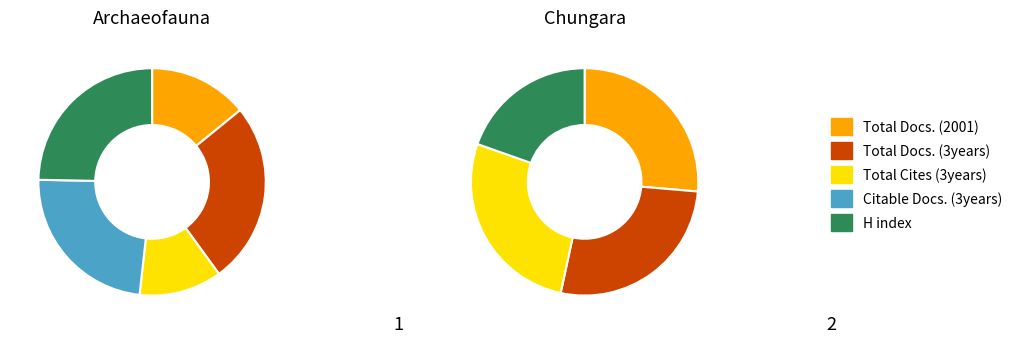

To the nearest percent, what percentage of the pie is Archaeofauna?

56%